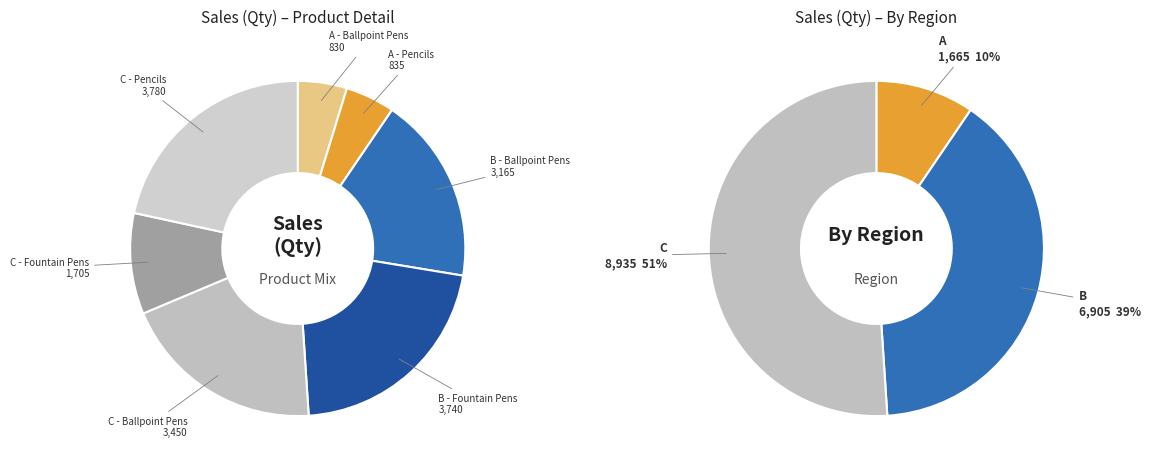

To the nearest percent, what is the difference between the largest and smallest slice percentages?

17%